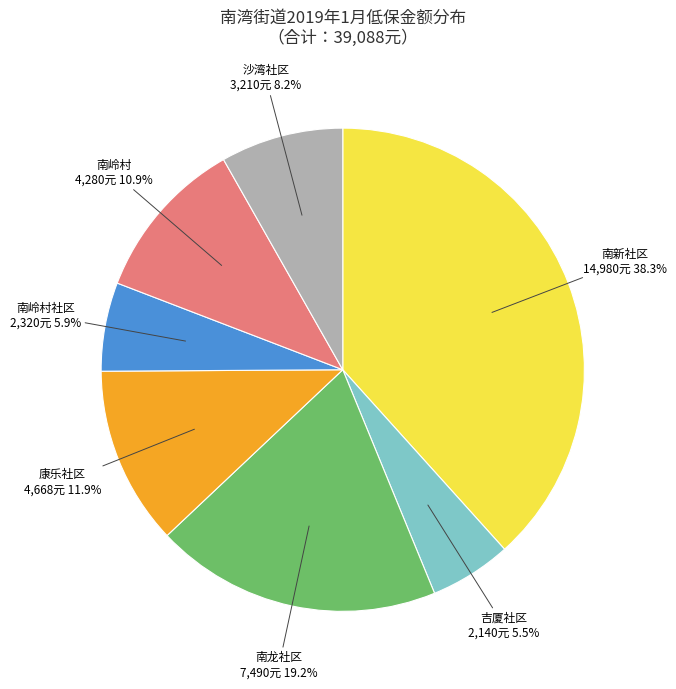

Is it true that 南新社区 is 13% of the pie?

False